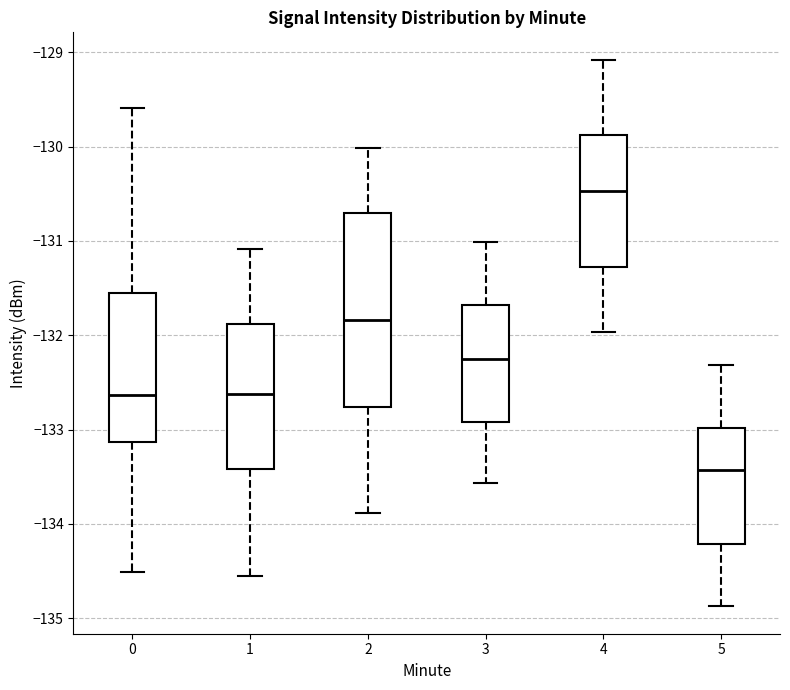

Which box is the tallest, from its lower edge to its upper edge?

2